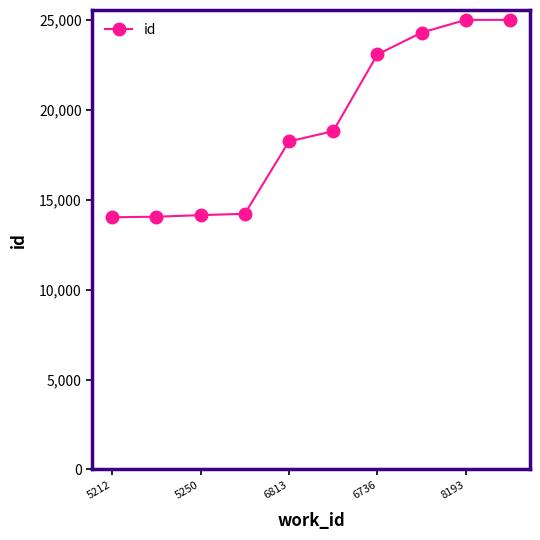

What is the value of the 5th point from the left?

18244